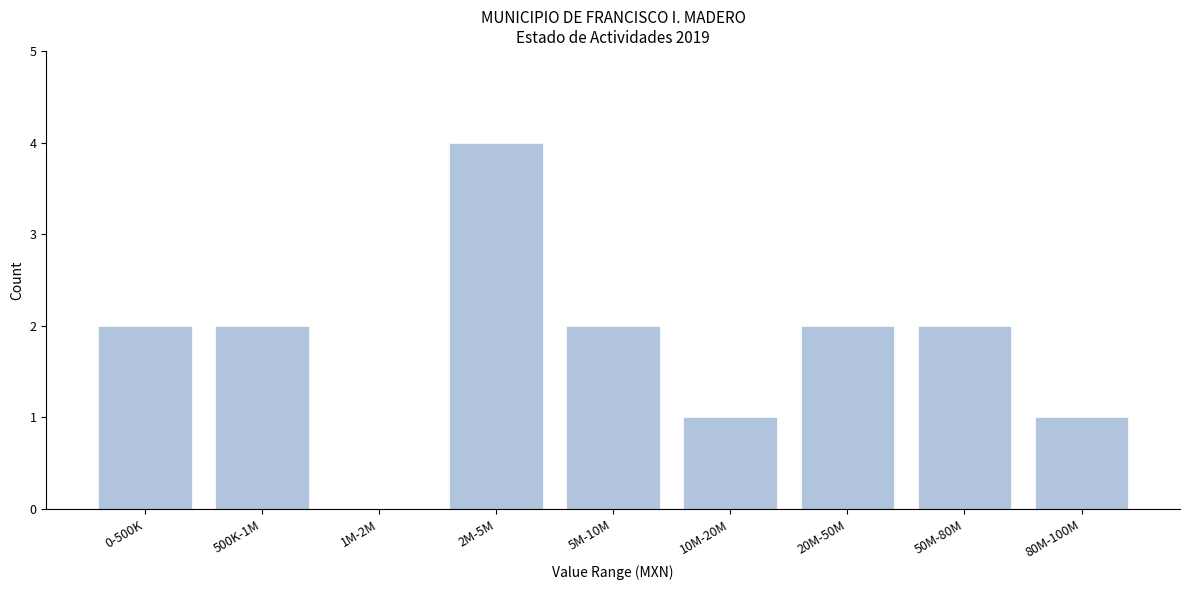

Reading left to right, extract all data points from this chart.

0-500K=2	500K-1M=2	1M-2M=0	2M-5M=4	5M-10M=2	10M-20M=1	20M-50M=2	50M-80M=2	80M-100M=1